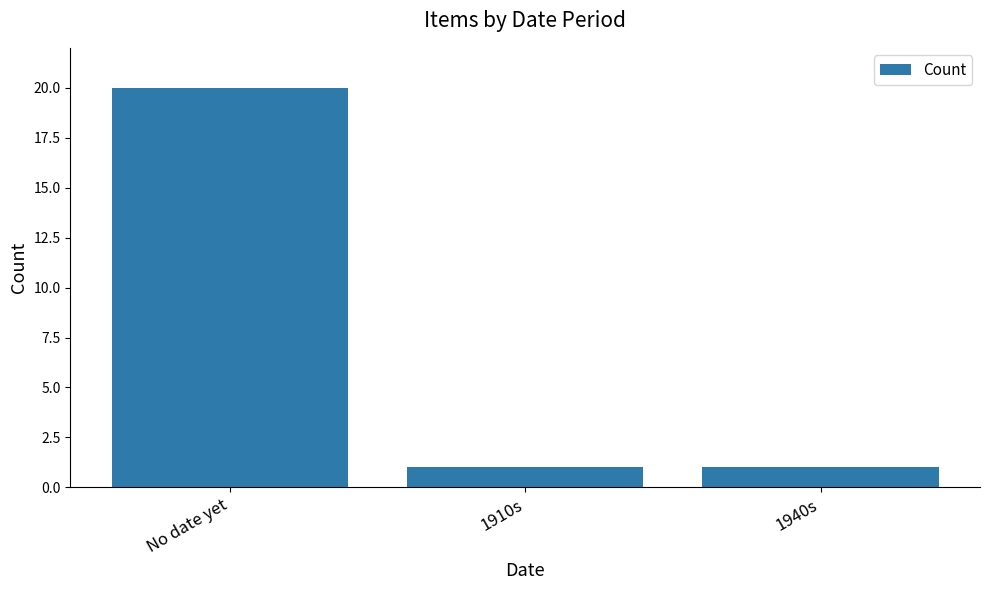

The chart shows a value of 1 at 1910s. True or false?

True